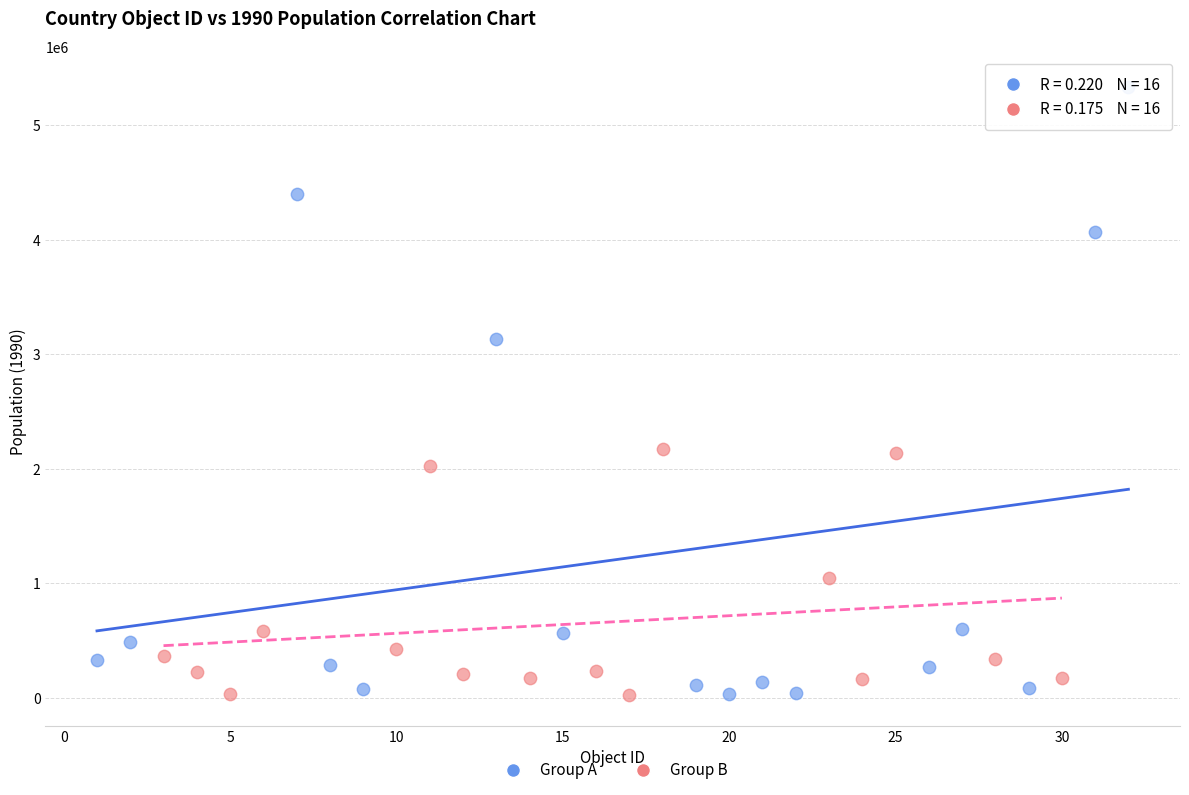

Which series contains the highest Y value?

Group A